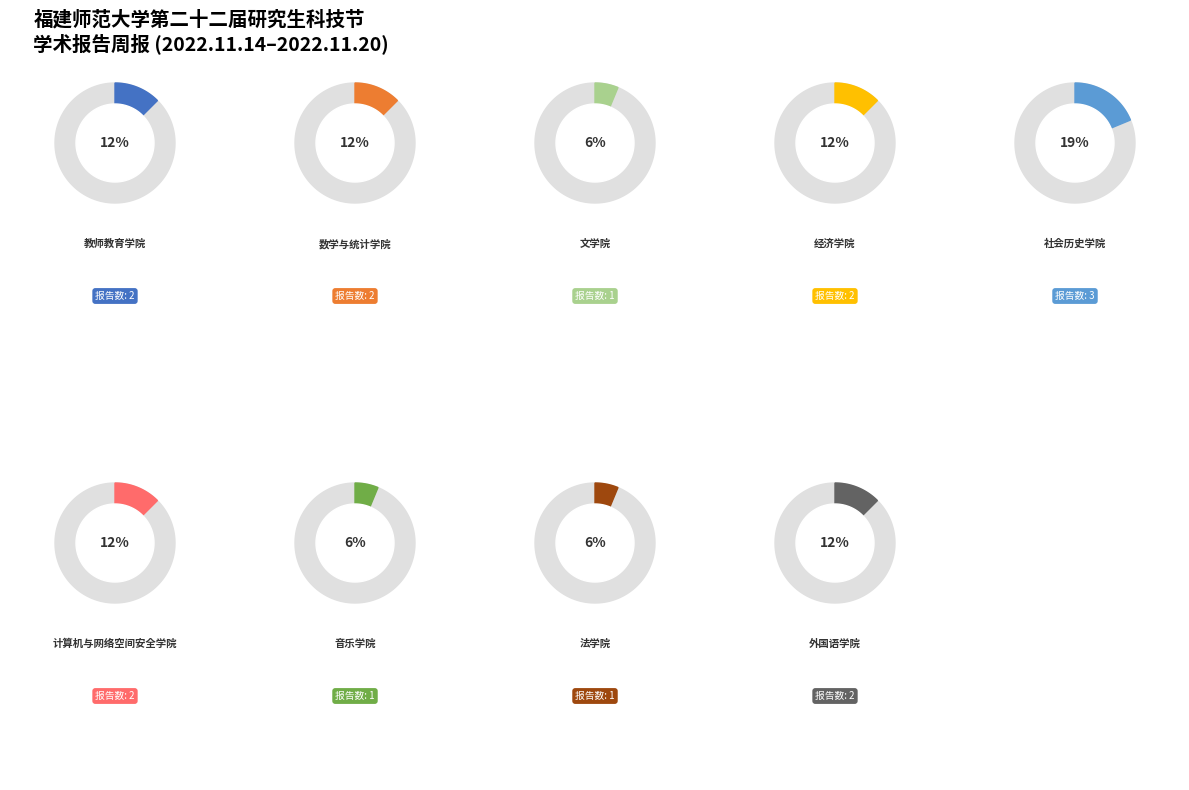

To the nearest percent, what portion does 计算机与网络空间安全学院 represent?

12%